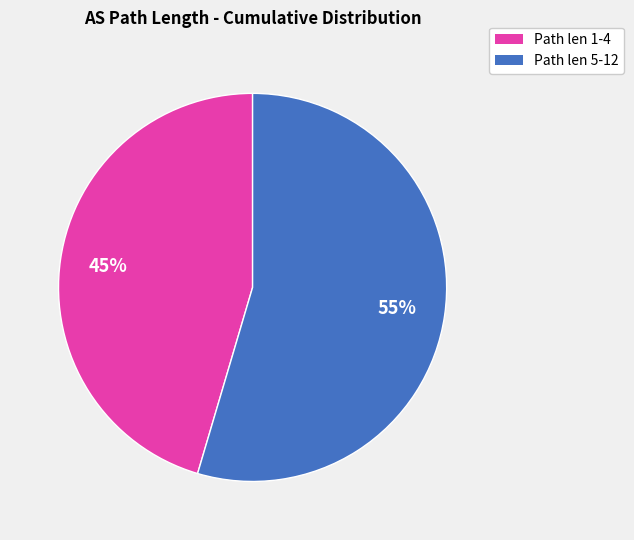

Which category accounts for the majority?

Path len 5-12